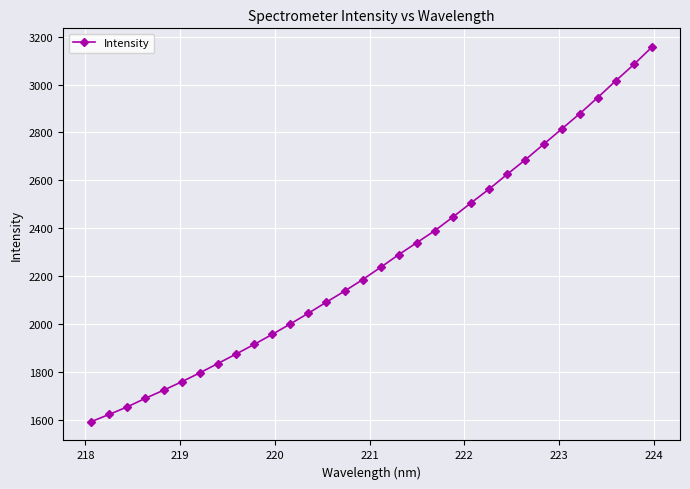

True or false: there are more than 2 points higher than both neighbors.

False